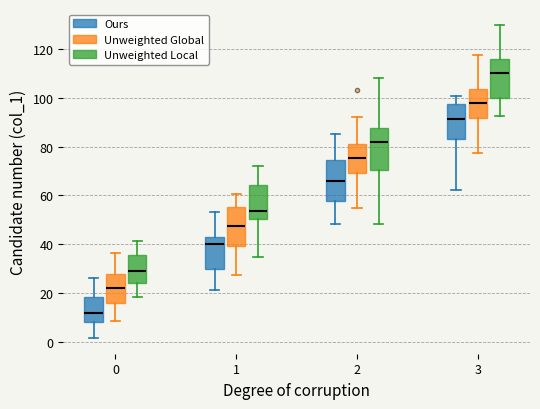

Reading left to right, transcribe this box plot: for each box, give where its median line is, the range the box spans, and where its two whiskers end, as read against the y-axis. The values are not printed on the chart, so give them approximately, as read against the axis.

0 (Ours): median 12, box 8 to 18, whiskers 2 to 26
0 (Unweighted Global): median 22, box 16 to 28, whiskers 8 to 36
0 (Unweighted Local): median 28, box 24 to 36, whiskers 18 to 42
1 (Ours): median 40, box 30 to 42, whiskers 22 to 54
1 (Unweighted Global): median 48, box 40 to 56, whiskers 28 to 60
1 (Unweighted Local): median 54, box 50 to 64, whiskers 34 to 72
2 (Ours): median 66, box 58 to 74, whiskers 48 to 84
2 (Unweighted Global): median 76, box 70 to 82, whiskers 54 to 92
2 (Unweighted Local): median 82, box 70 to 88, whiskers 48 to 108
3 (Ours): median 92, box 84 to 98, whiskers 62 to 100
3 (Unweighted Global): median 98, box 92 to 104, whiskers 78 to 118
3 (Unweighted Local): median 110, box 100 to 116, whiskers 92 to 130